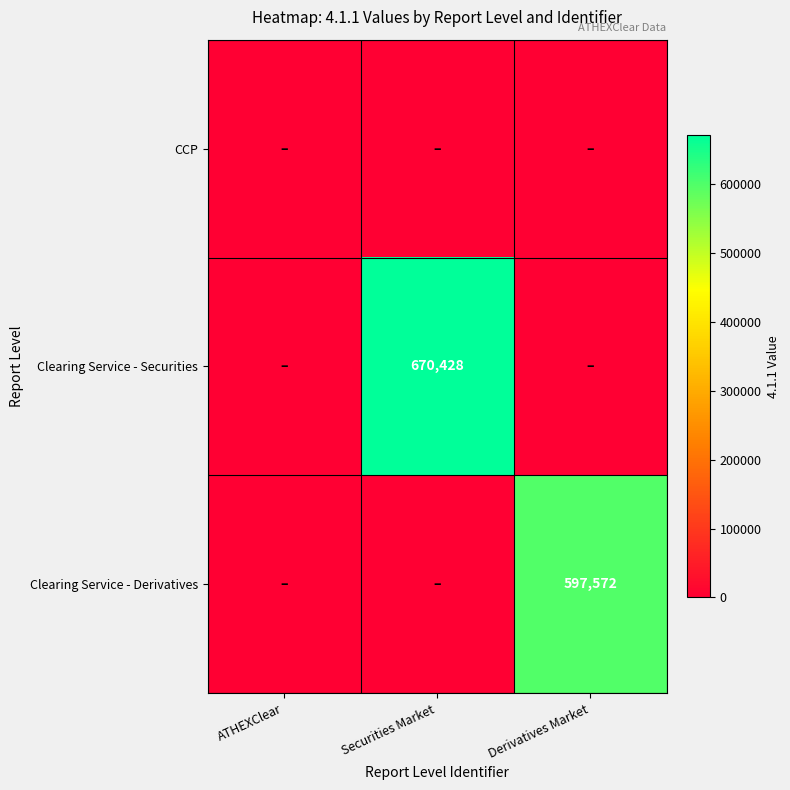

What is the spread (max minus min) of values at Securities Market?

670428